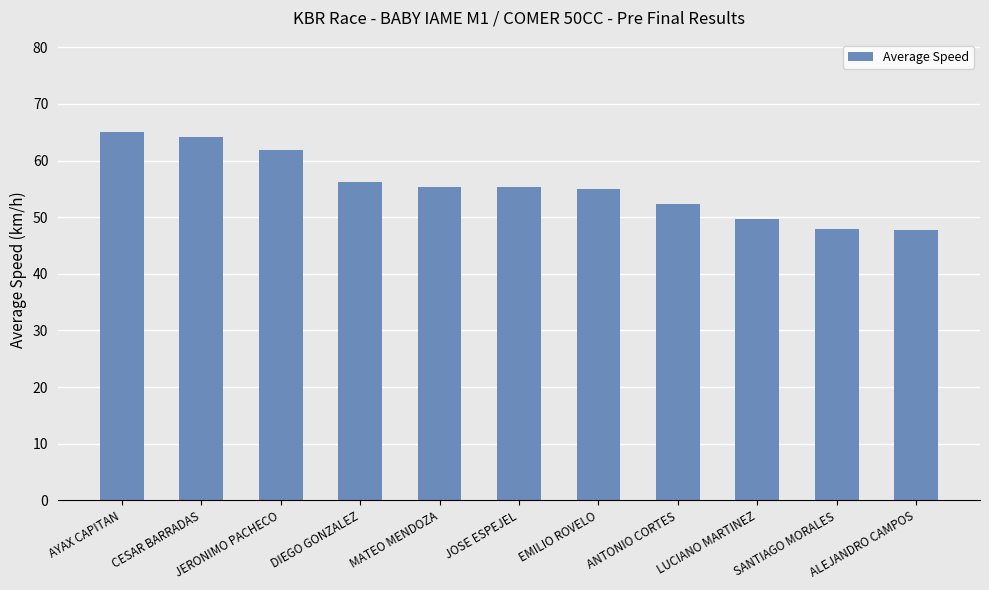

What is the difference between the maximum and minimum values?

17.4